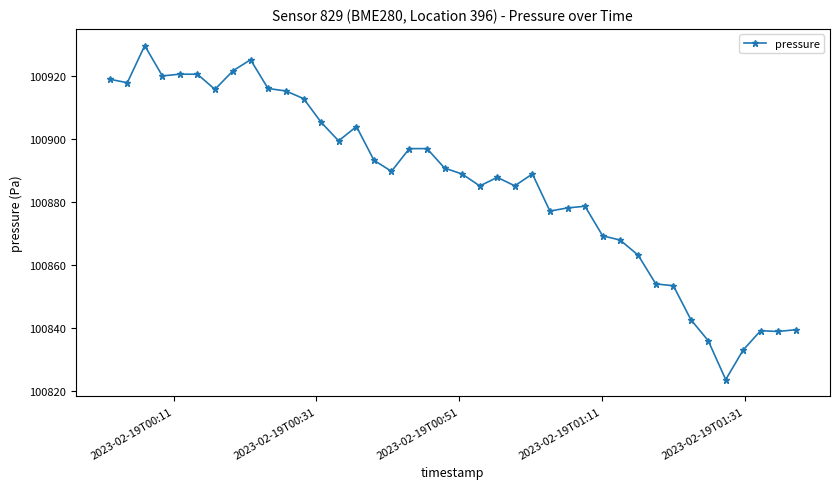

What is the maximum value shown in the chart?

100929.8